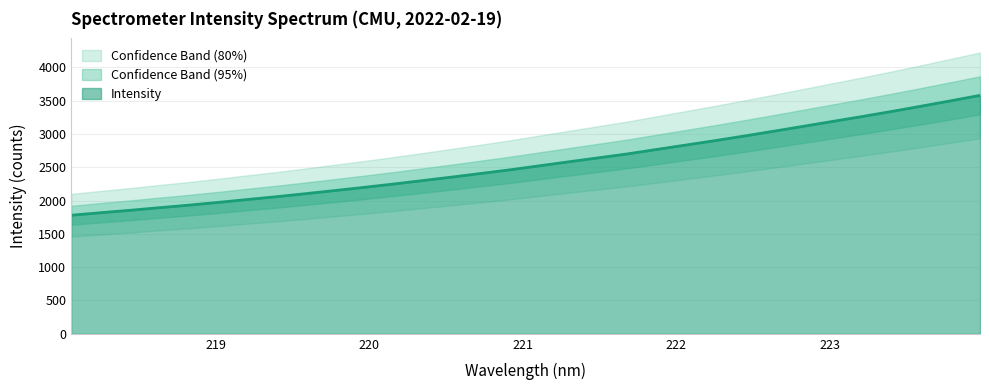

What is the highest value of the Intensity series?

3578.2